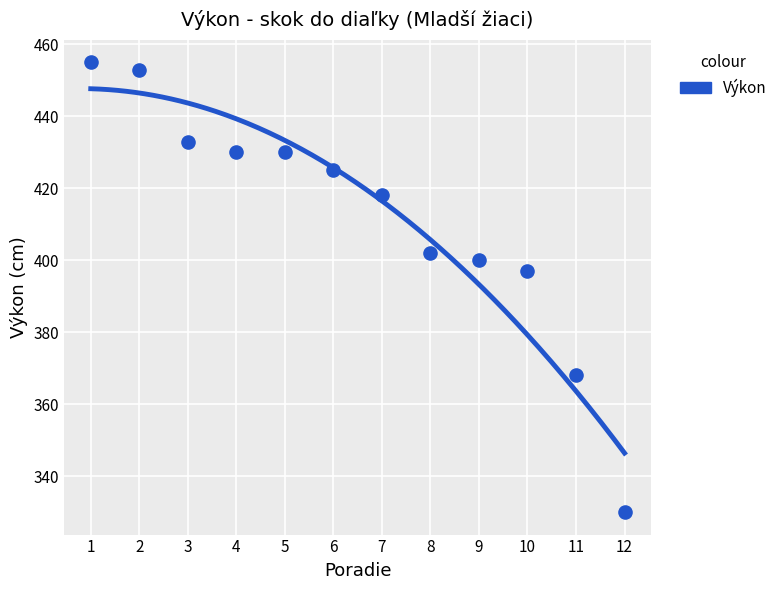

What is the range of X values (max minus min)?

11